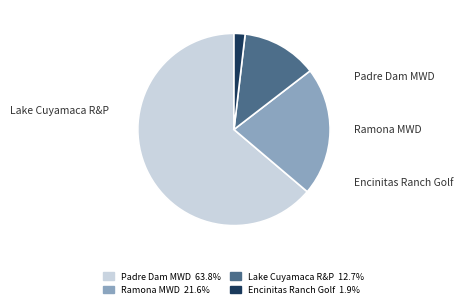

What is the smallest slice in the pie chart?

Encinitas Ranch Golf Authority